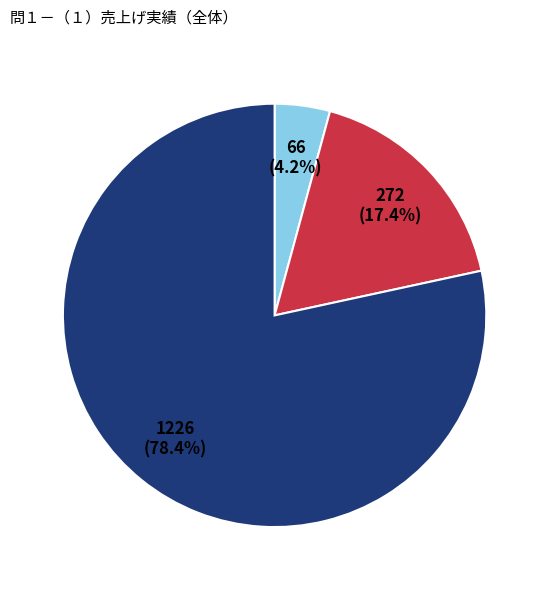

To the nearest percent, what is the difference between the largest and smallest slice percentages?

74%